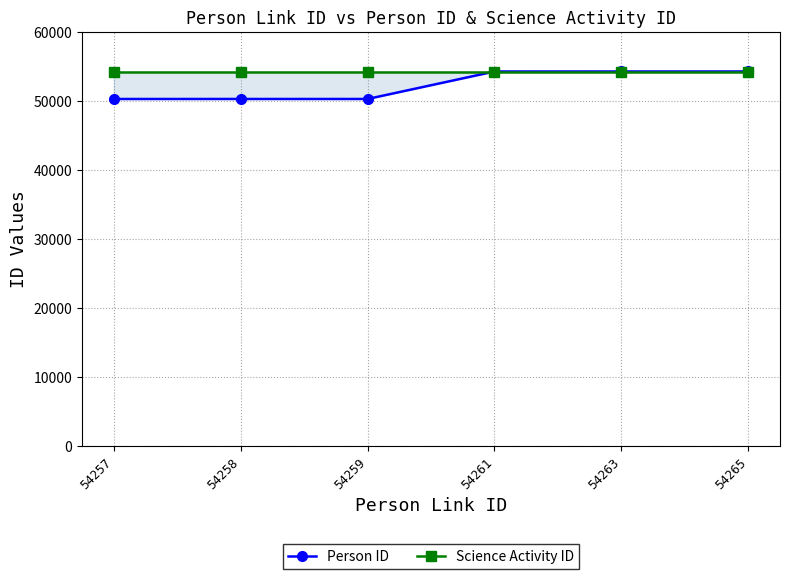

Which series has the widest spread of values?

Person ID